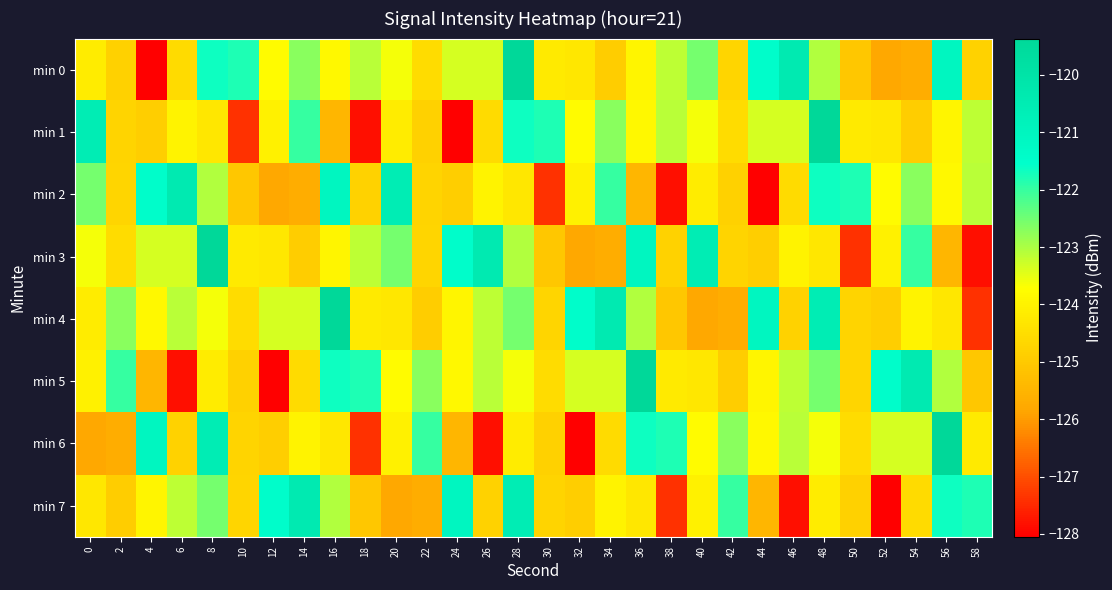

What is the total value across all series at 38?

-997.3